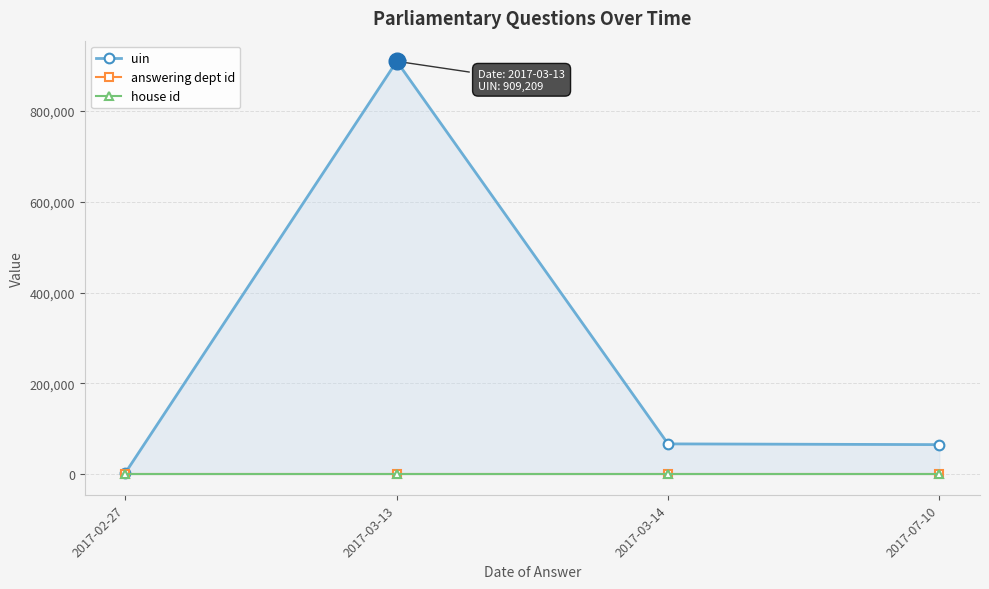

Between 2017-02-27 and 2017-03-13, which series saw the biggest shift?

uin